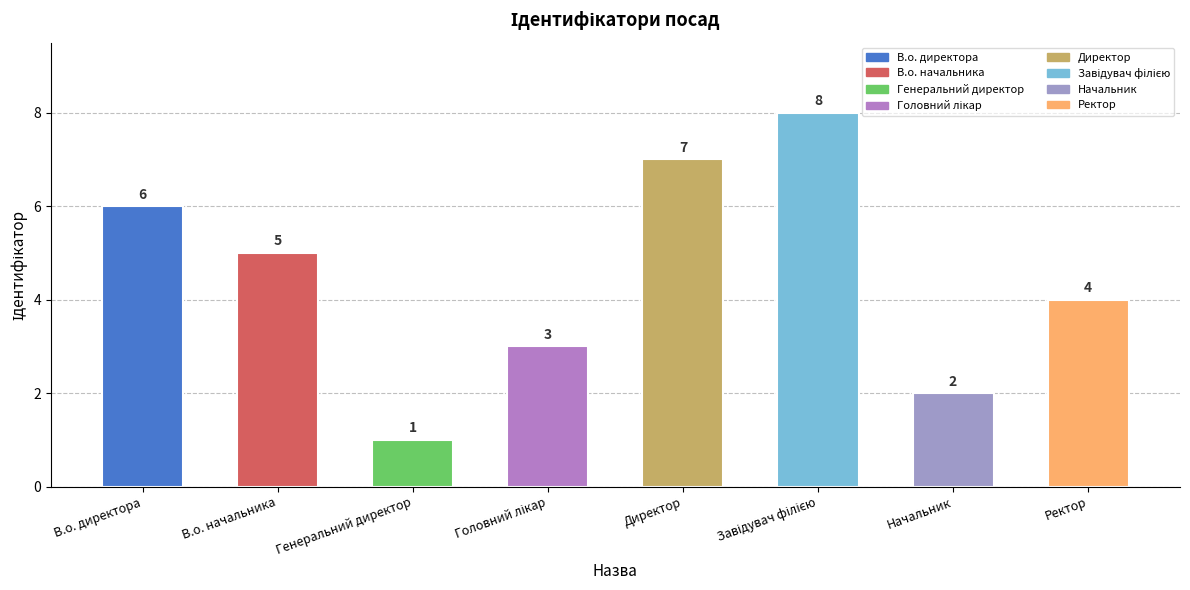

Which has a higher value, В.о. начальника or Генеральний директор?

В.о. начальника